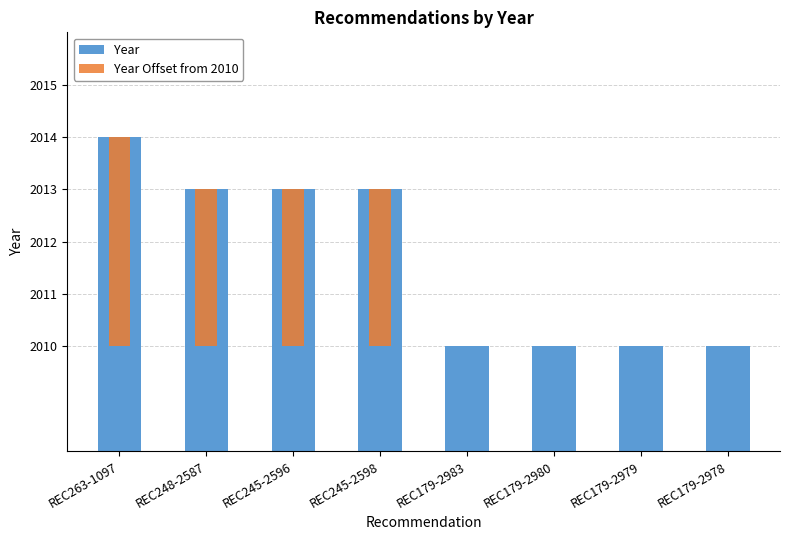

Is the value of Year Offset from 2010 at REC263-1097 greater than the value of Year at REC179-2983?

No